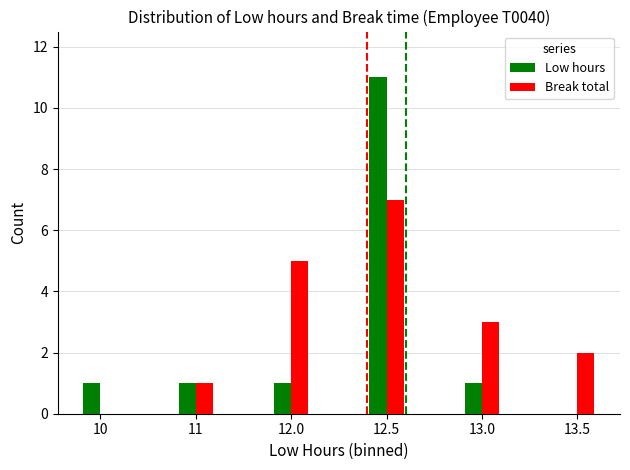

What is the sum of all Low hours values?

15